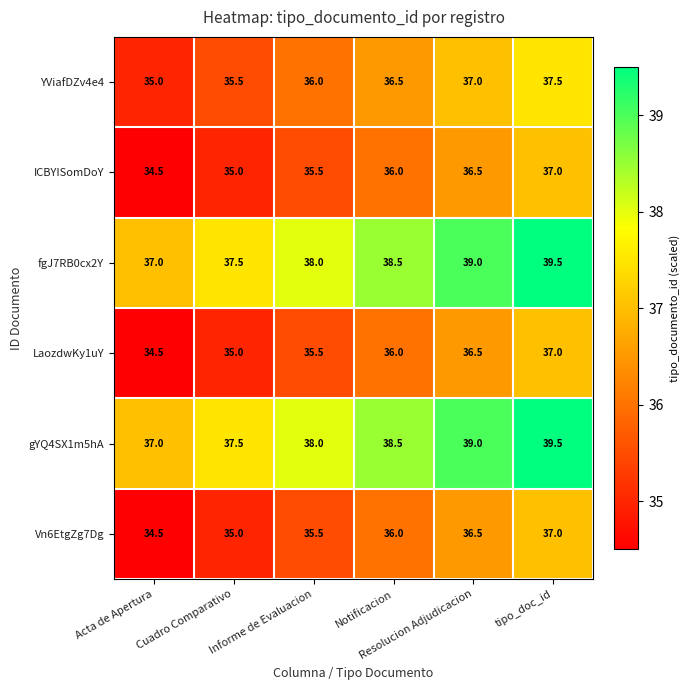

What is the maximum value shown in the chart?

39.5